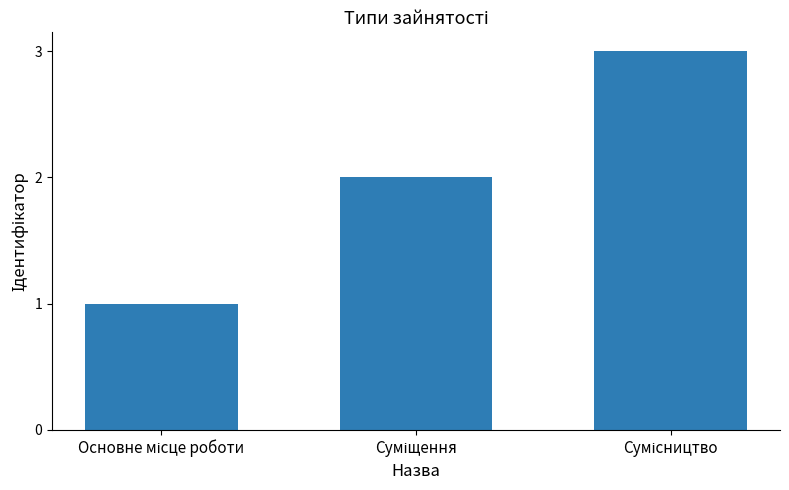

What is the sum of all values?

6